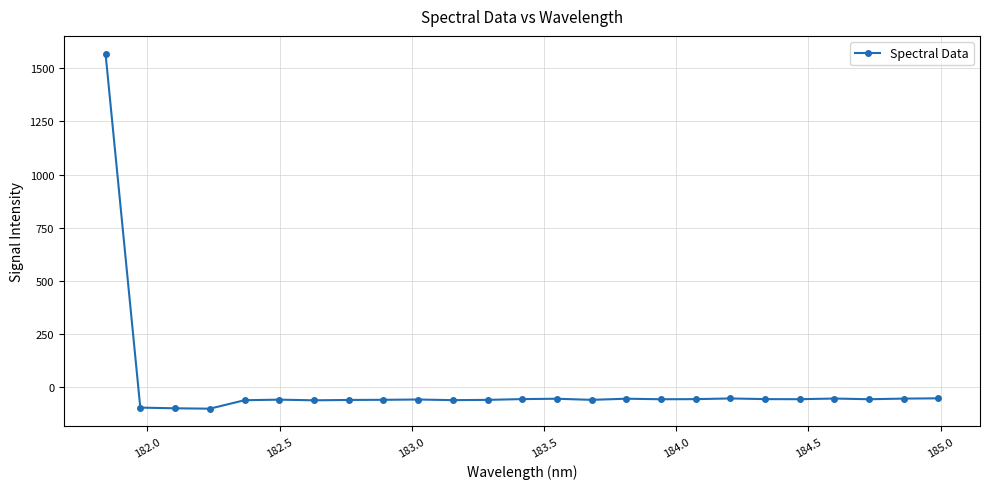

True or false: there are more than 1 points higher than both neighbors.

True